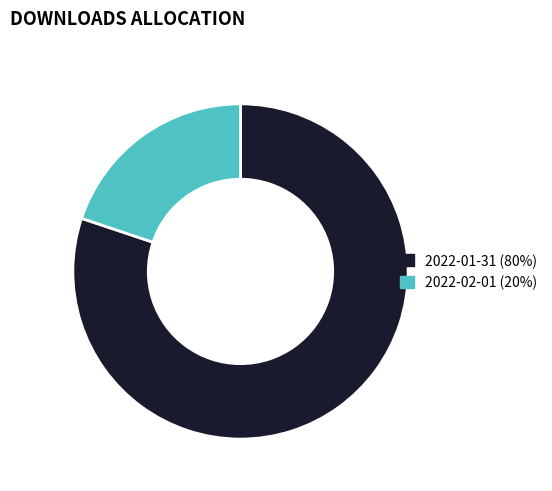

Rank the categories by value from lowest to highest.

2022-02-01, 2022-01-31